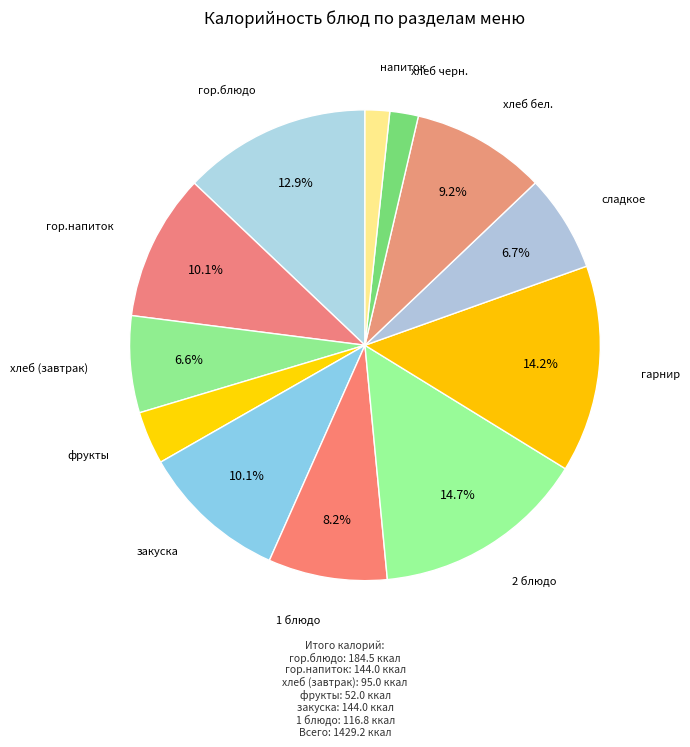

Count the number of slices in the pie.

12